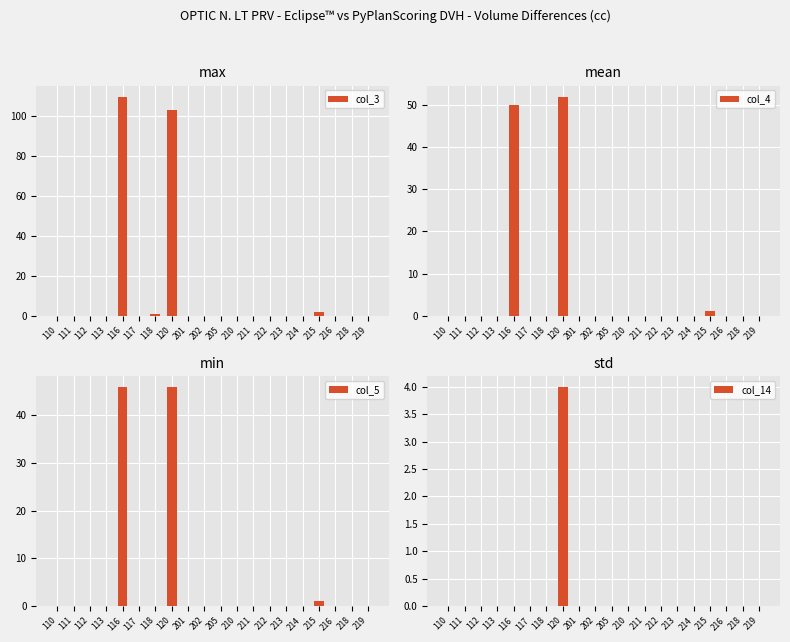

At how many categories does at least one series exceed 18?

2